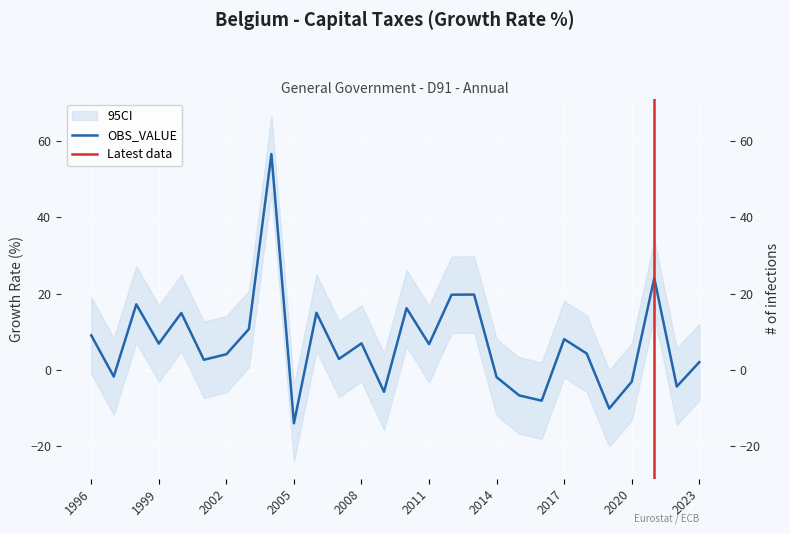

How many data points are above 6?

14